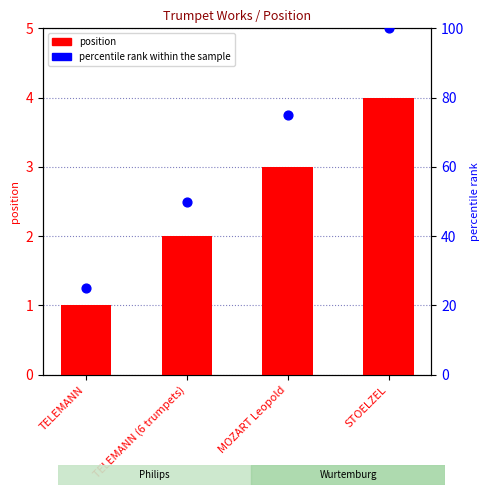

At how many categories does at least one series exceed 43?

3